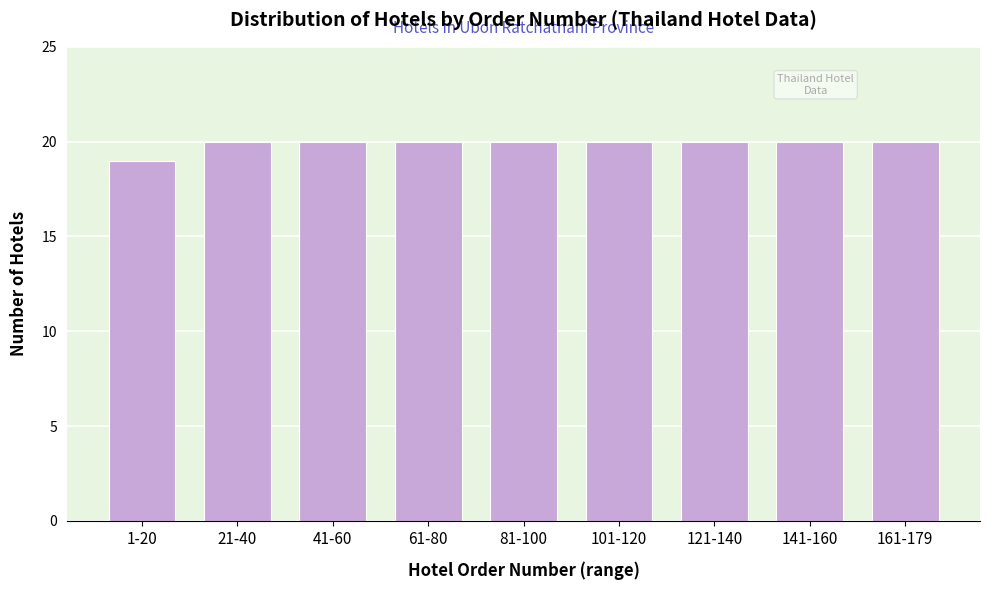

Reading left to right, what are all the values shown in this chart?

1-20=19	21-40=20	41-60=20	61-80=20	81-100=20	101-120=20	121-140=20	141-160=20	161-179=20